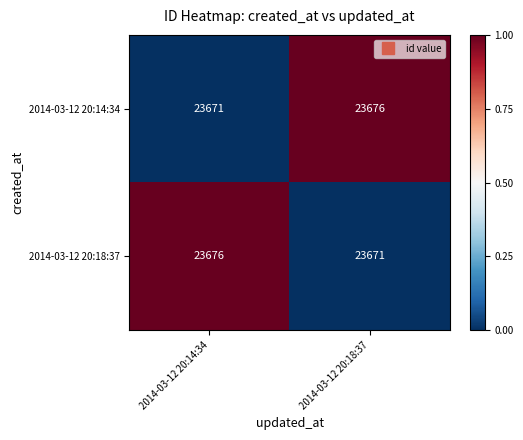

What is the sum of the 2014-03-12 20:18:37 values at 2014-03-12 20:14:34 and 2014-03-12 20:18:37?

47347